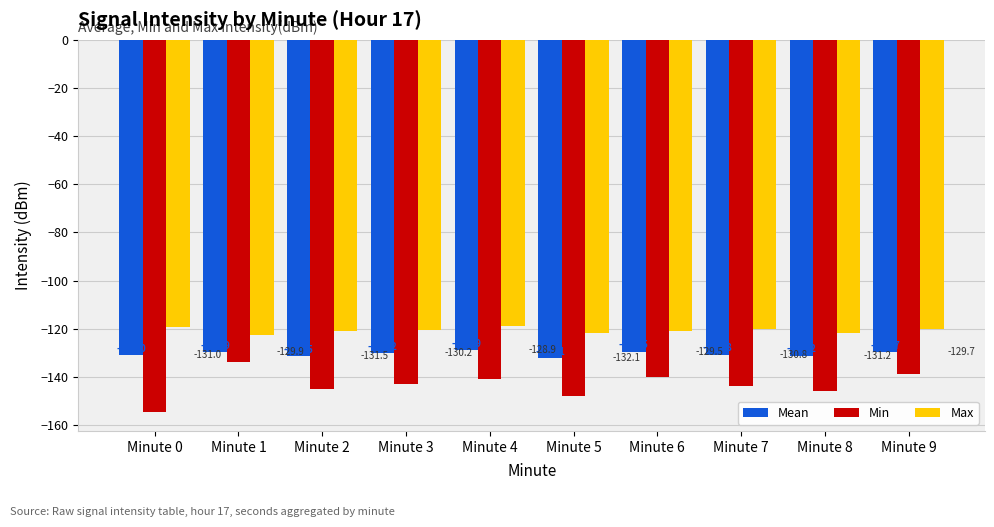

At which category is the sum across all series the highest?

Minute 1